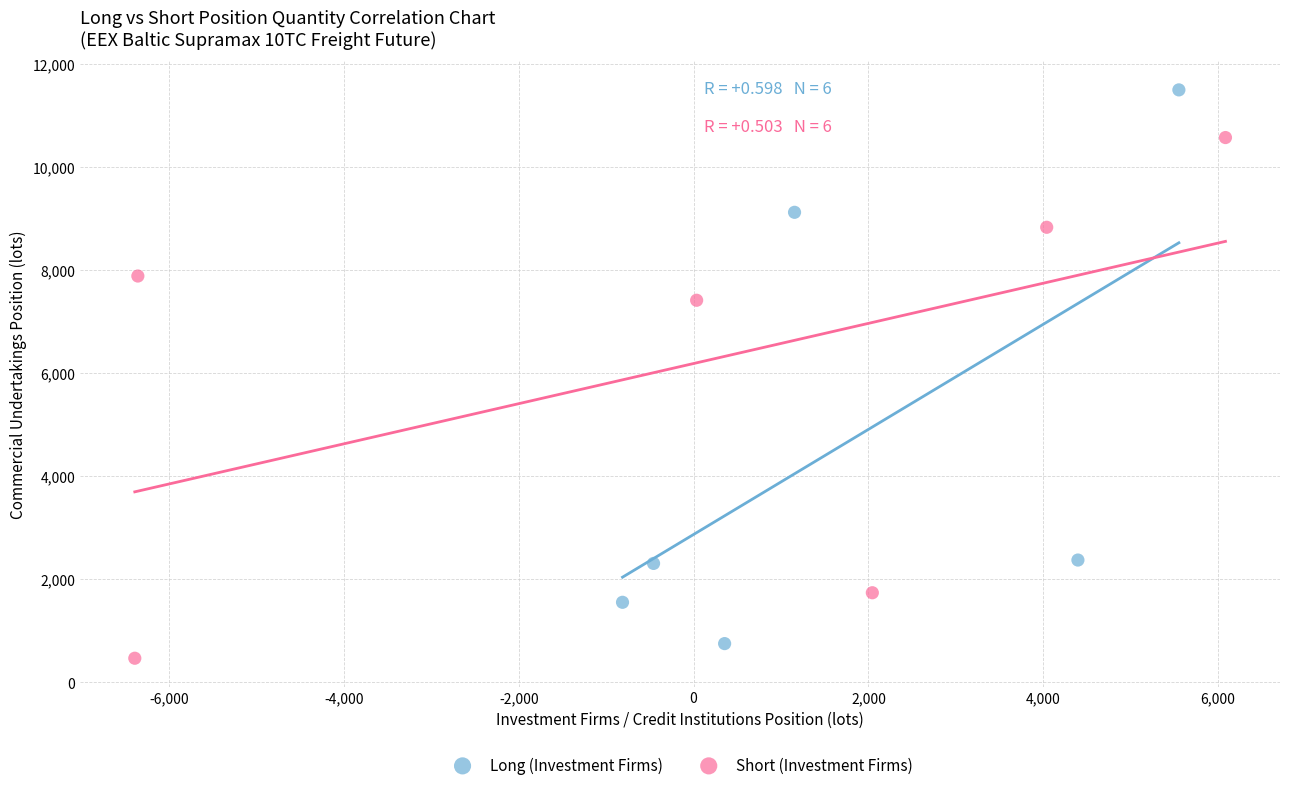

Which series has the largest Y range (max minus min)?

Long (Investment Firms)